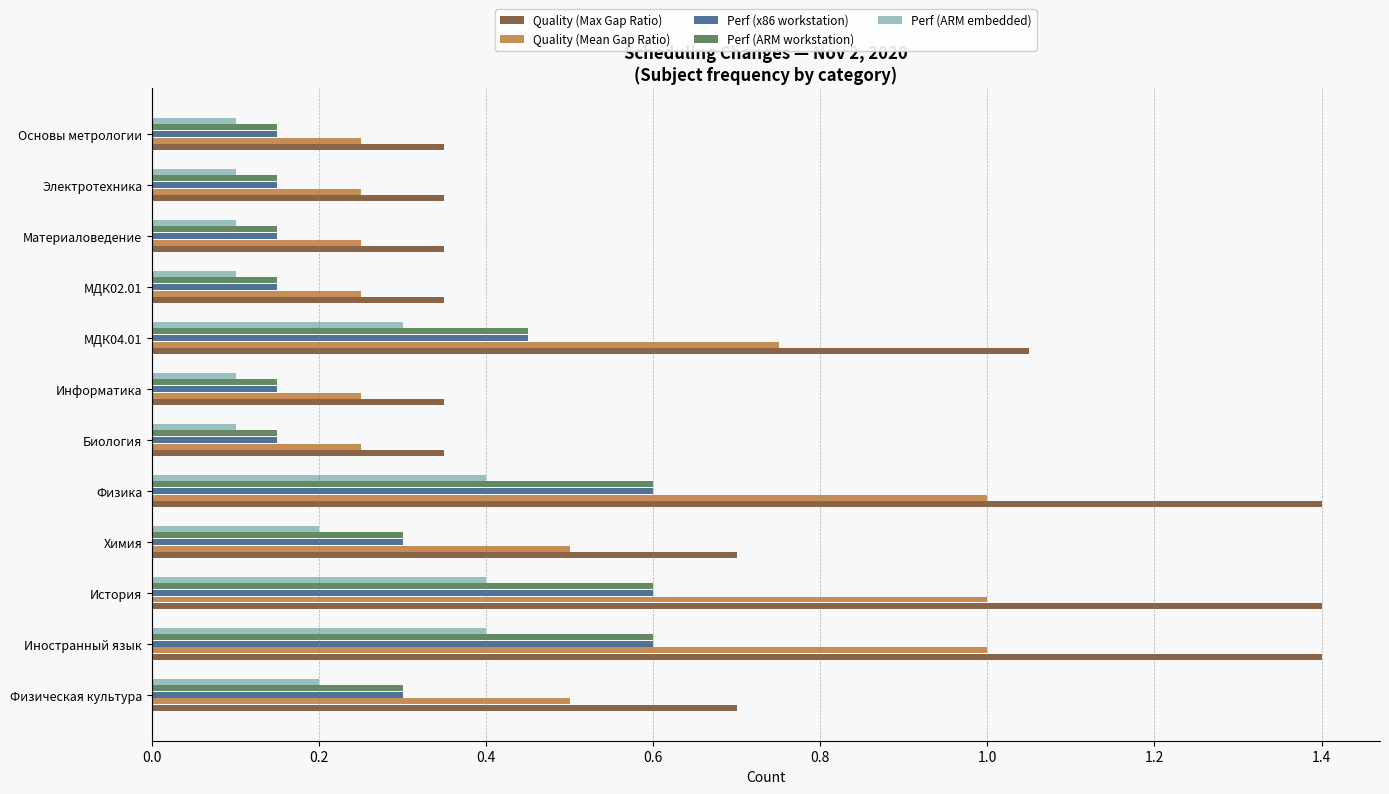

What is the maximum value for Perf (ARM workstation)?

0.6